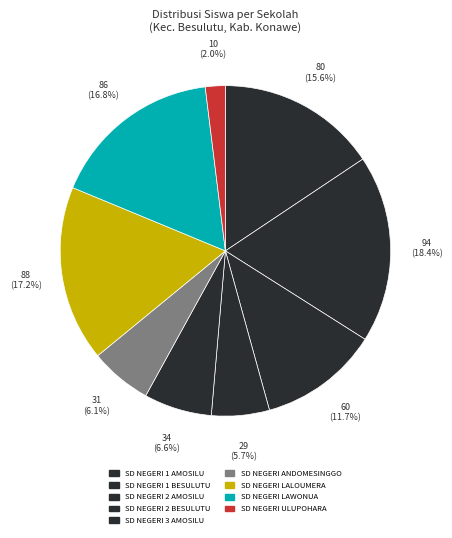

To the nearest percent, what is the difference between the SD NEGERI LAWONUA and SD NEGERI 3 AMOSILU slice percentages?

10%